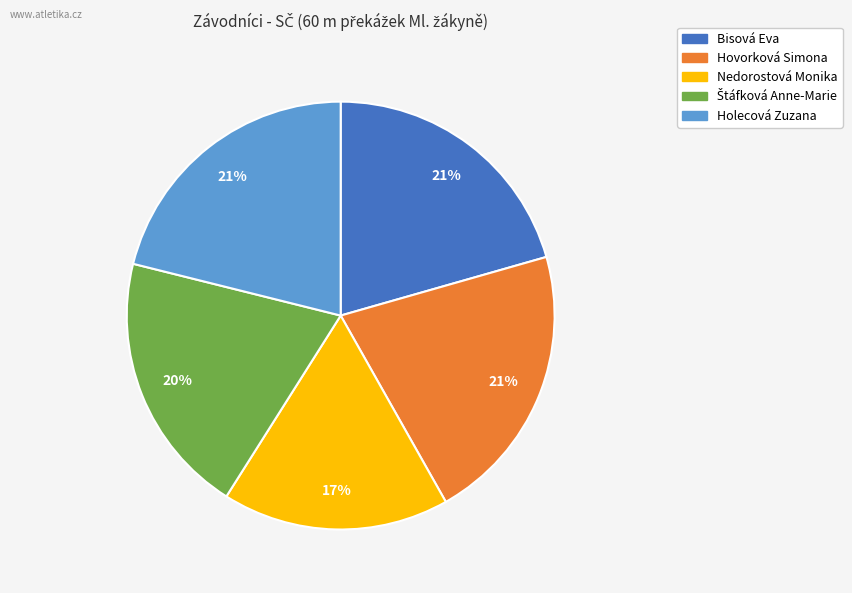

What is the ratio of the value at Nedorostová Monika to the value at Bisová Eva?

0.8